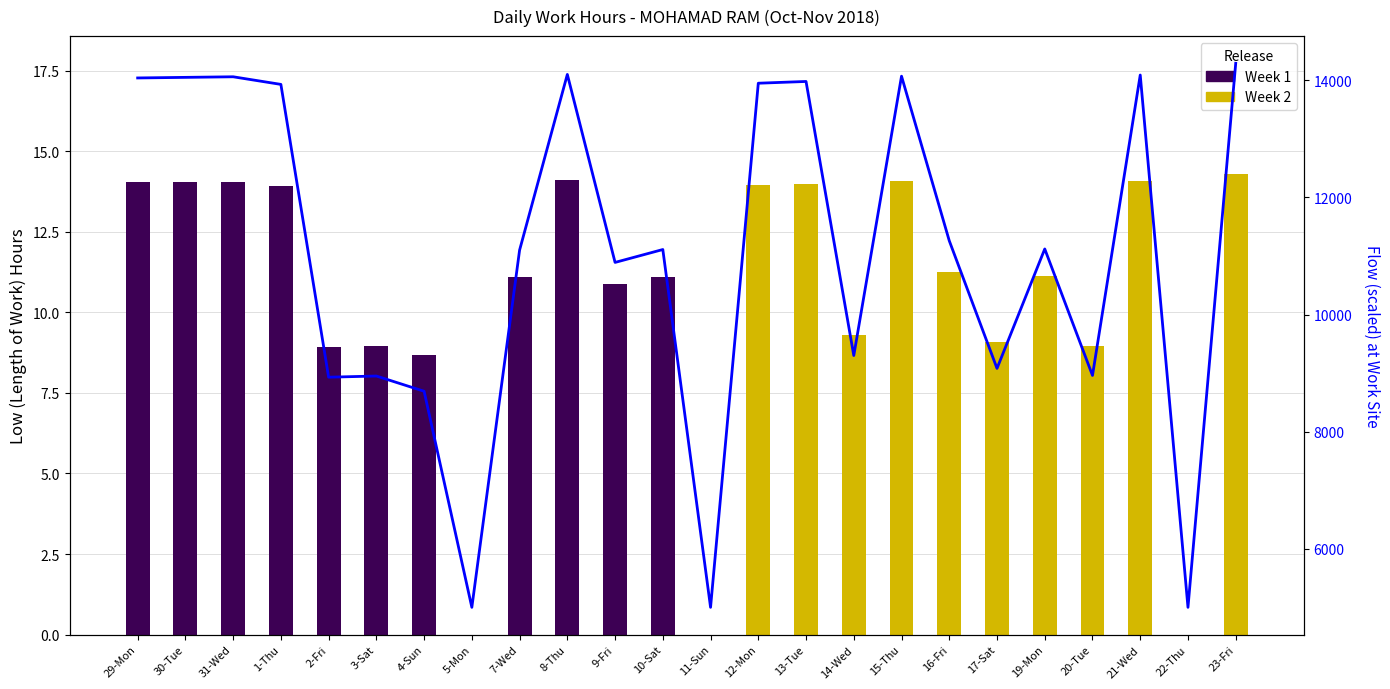

At 10-Sat, list the series in order from largest to smallest.

Flow, Week 1, Week 2